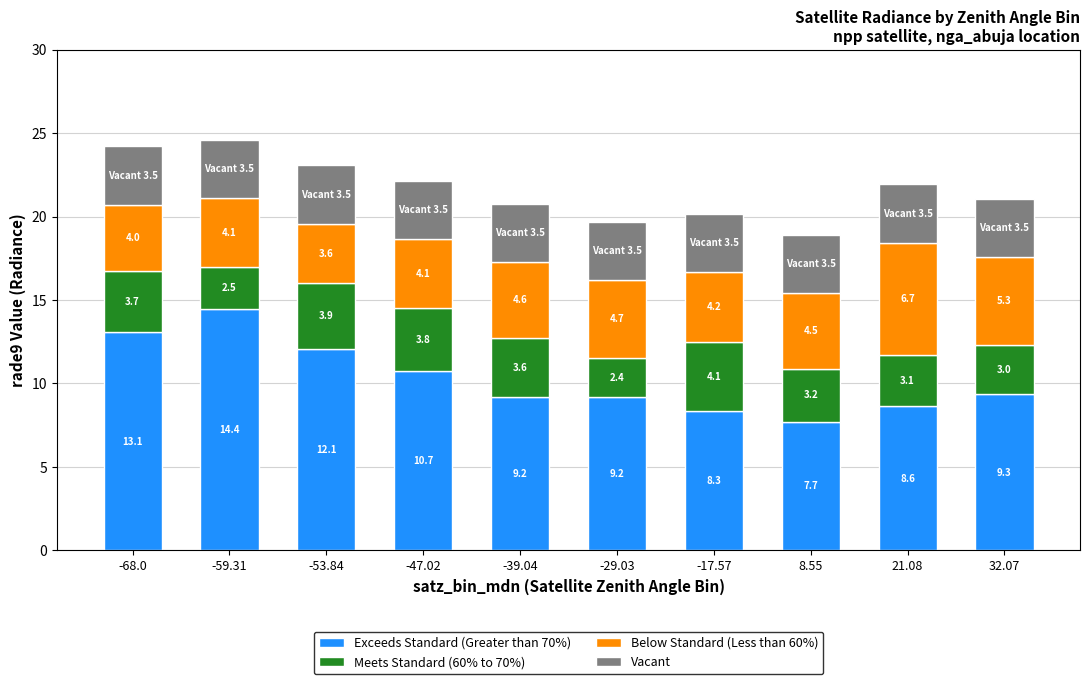

At which label is Exceeds Standard (Greater than 70%) closest to 11?

-47.02